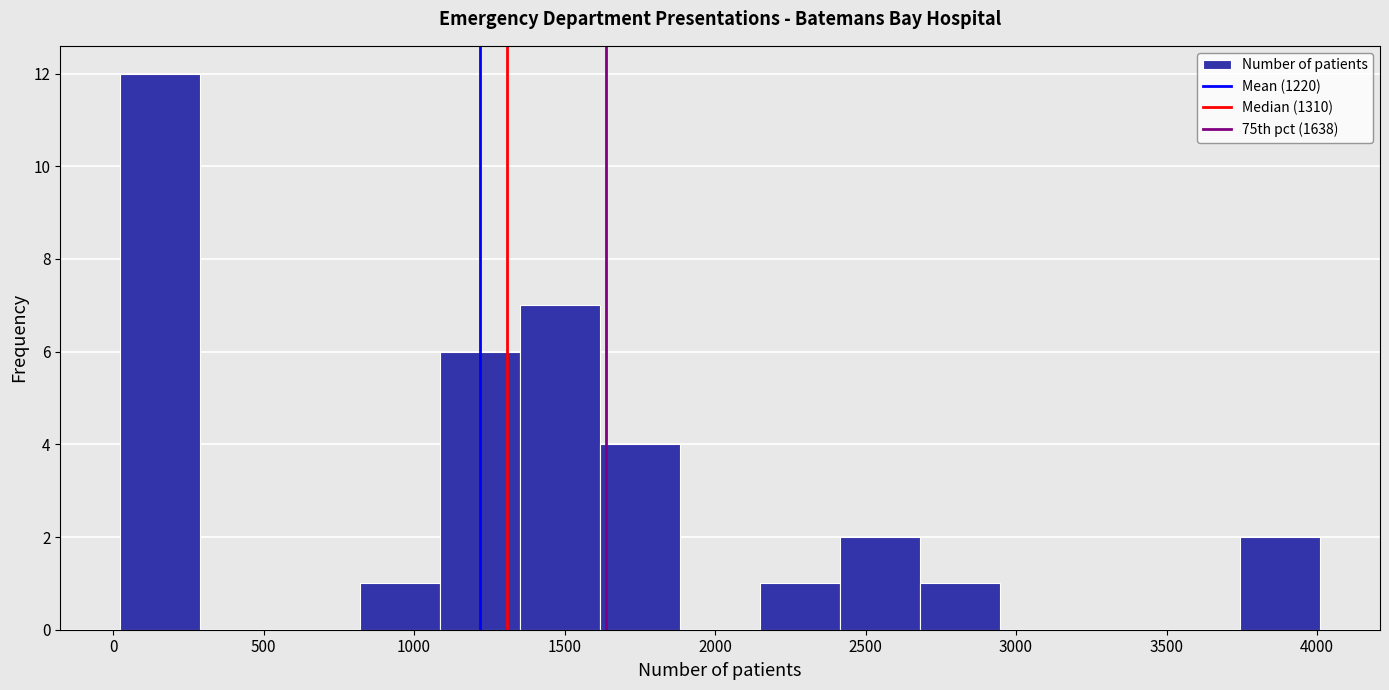

Reading left to right, transcribe this chart: for each bar, give the range it covers on the x-axis and its height. Neither the bar edges nor the heights are printed on the chart, so give them approximately, as read against the axes.

0 to 300: 12
300 to 550: 0
550 to 800: 0
800 to 1100: 1
1100 to 1350: 6
1350 to 1600: 7
1600 to 1900: 4
1900 to 2150: 0
2150 to 2400: 1
2400 to 2700: 2
2700 to 2950: 1
2950 to 3200: 0
3200 to 3500: 0
3500 to 3750: 0
3750 to 4000: 2